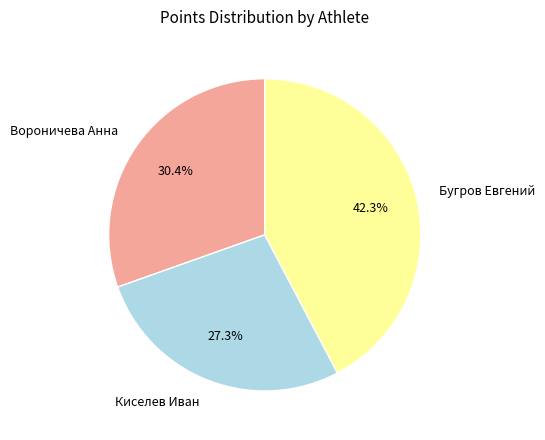

Is it true that Киселев Иван is 33% of the pie?

False